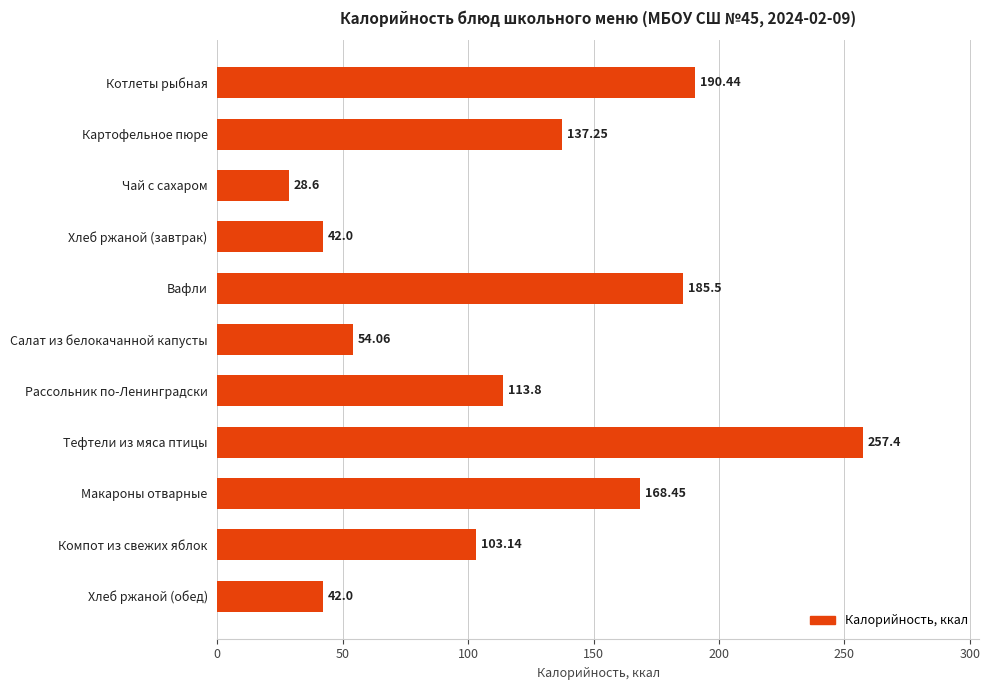

Which category has the highest value across all series?

Тефтели из мяса птицы